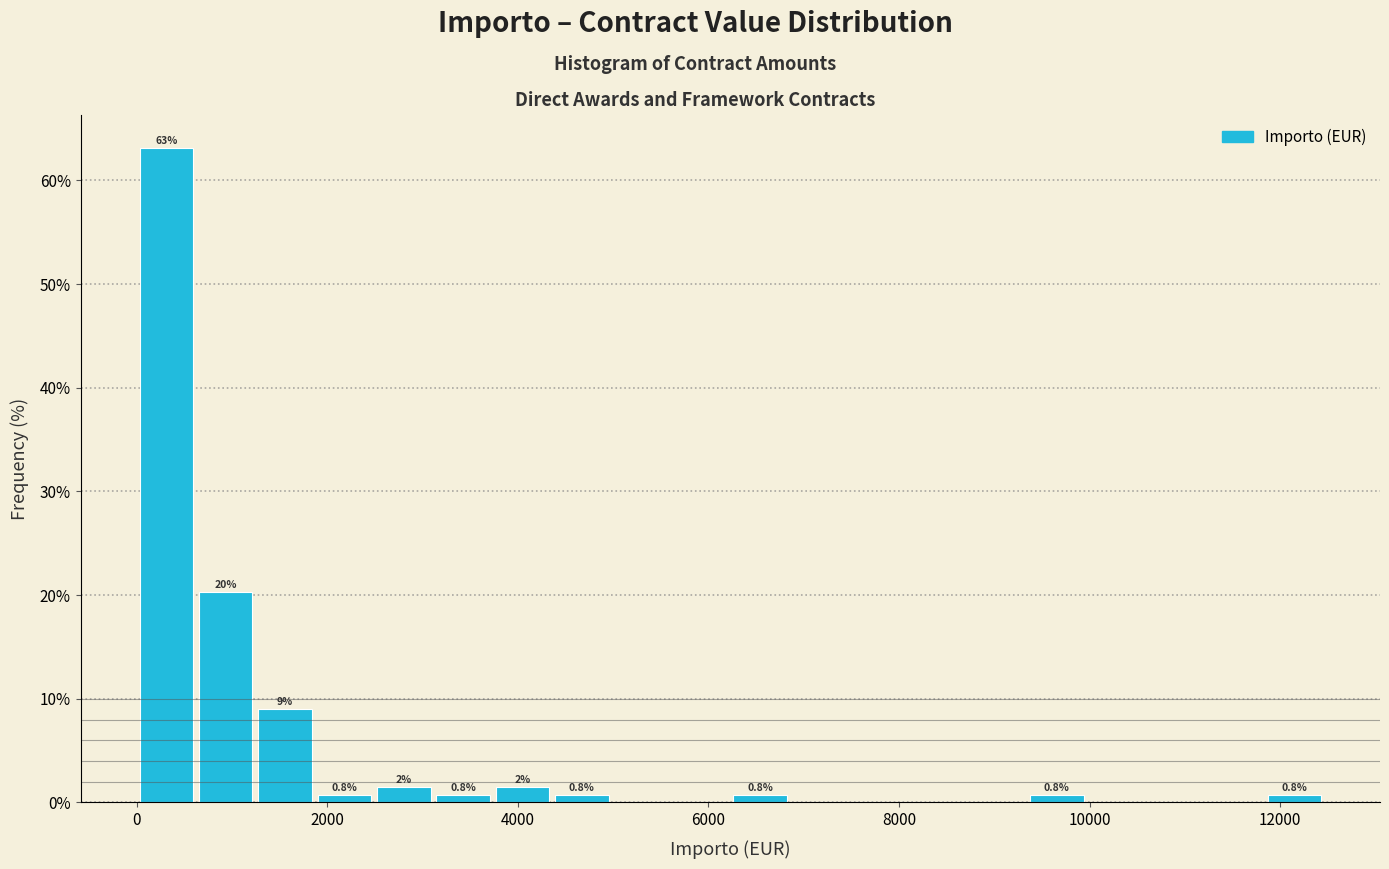

Around what value on the x-axis is the tallest bar? Give the approximate position of its centre, as read against the axis.

400